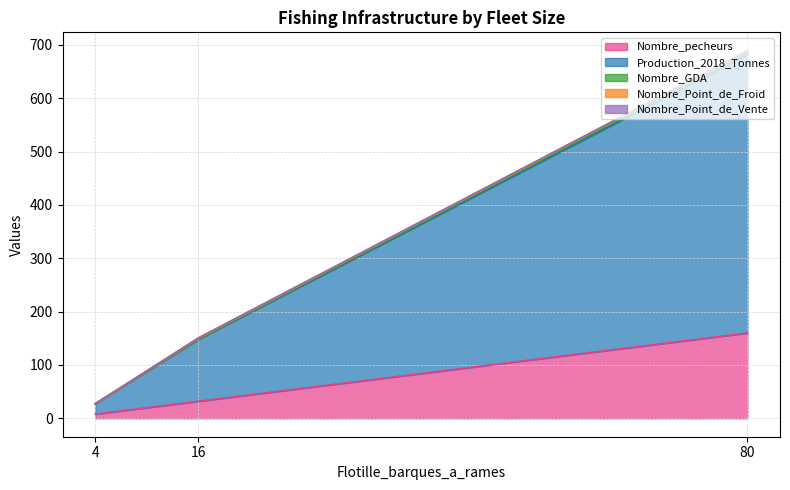

What is the greatest value displayed?

689.0